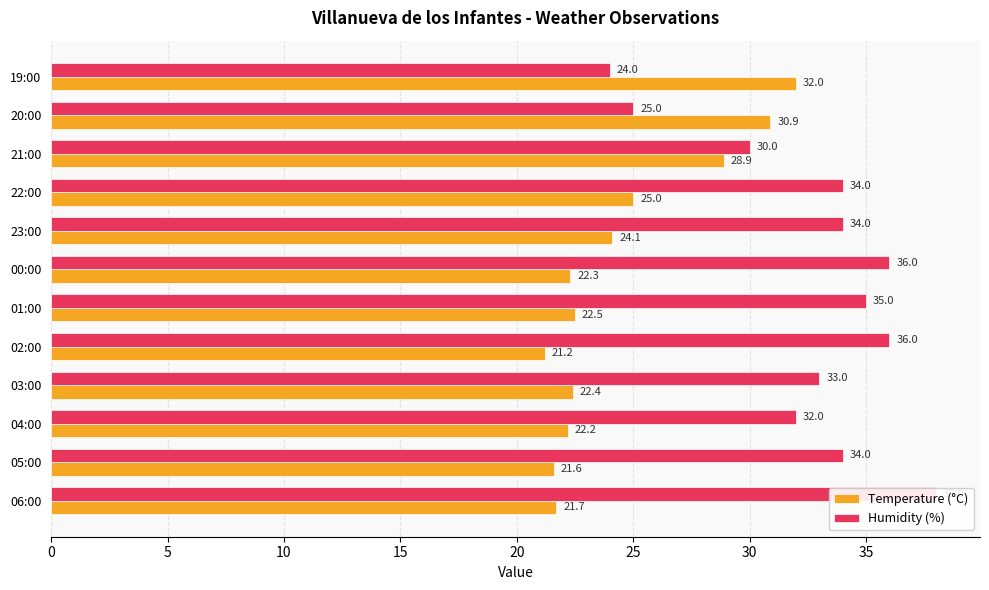

What value does the Humidity (%) series have at 05:00?

34.0